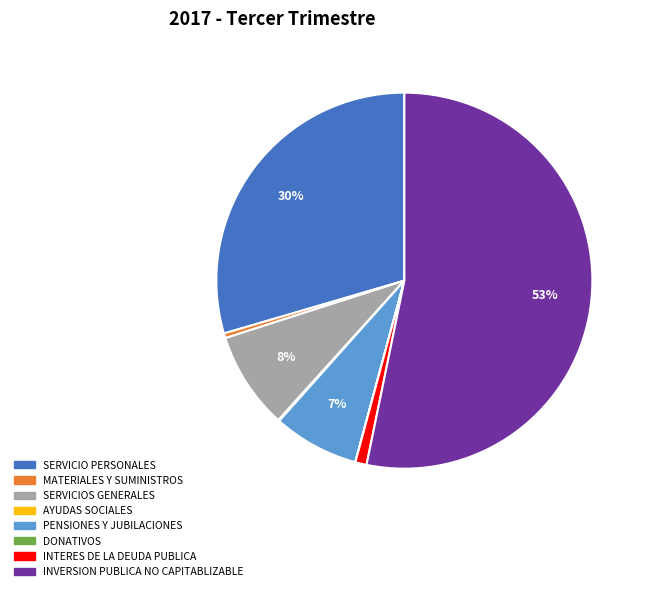

To the nearest percent, what portion does PENSIONES Y JUBILACIONES represent?

7%